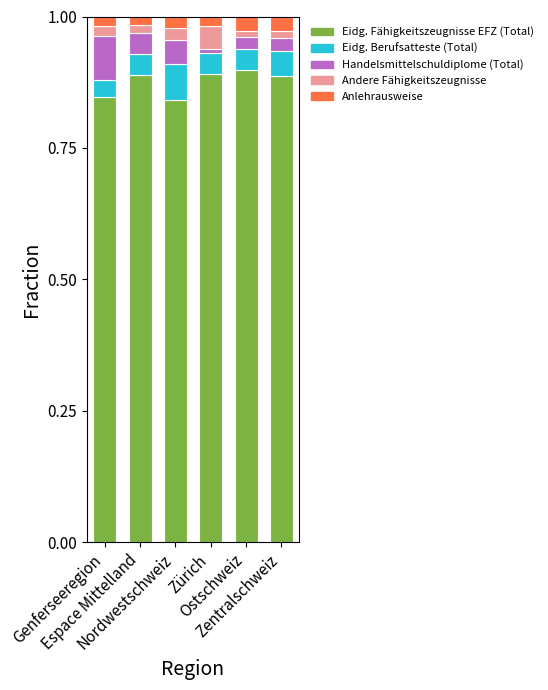

Does the chart contain any negative values?

No